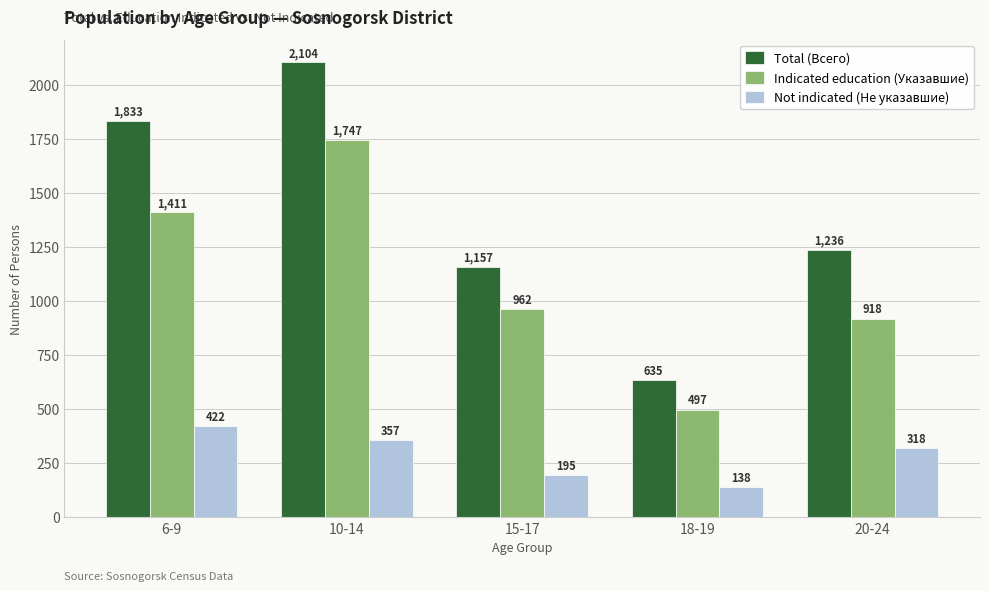

Reading left to right, list all the values displayed in this chart.

Total (Всего): 6-9=1833	10-14=2104	15-17=1157	18-19=635	20-24=1236
Indicated education (Указавшие): 6-9=1411	10-14=1747	15-17=962	18-19=497	20-24=918
Not indicated (Не указавшие): 6-9=422	10-14=357	15-17=195	18-19=138	20-24=318